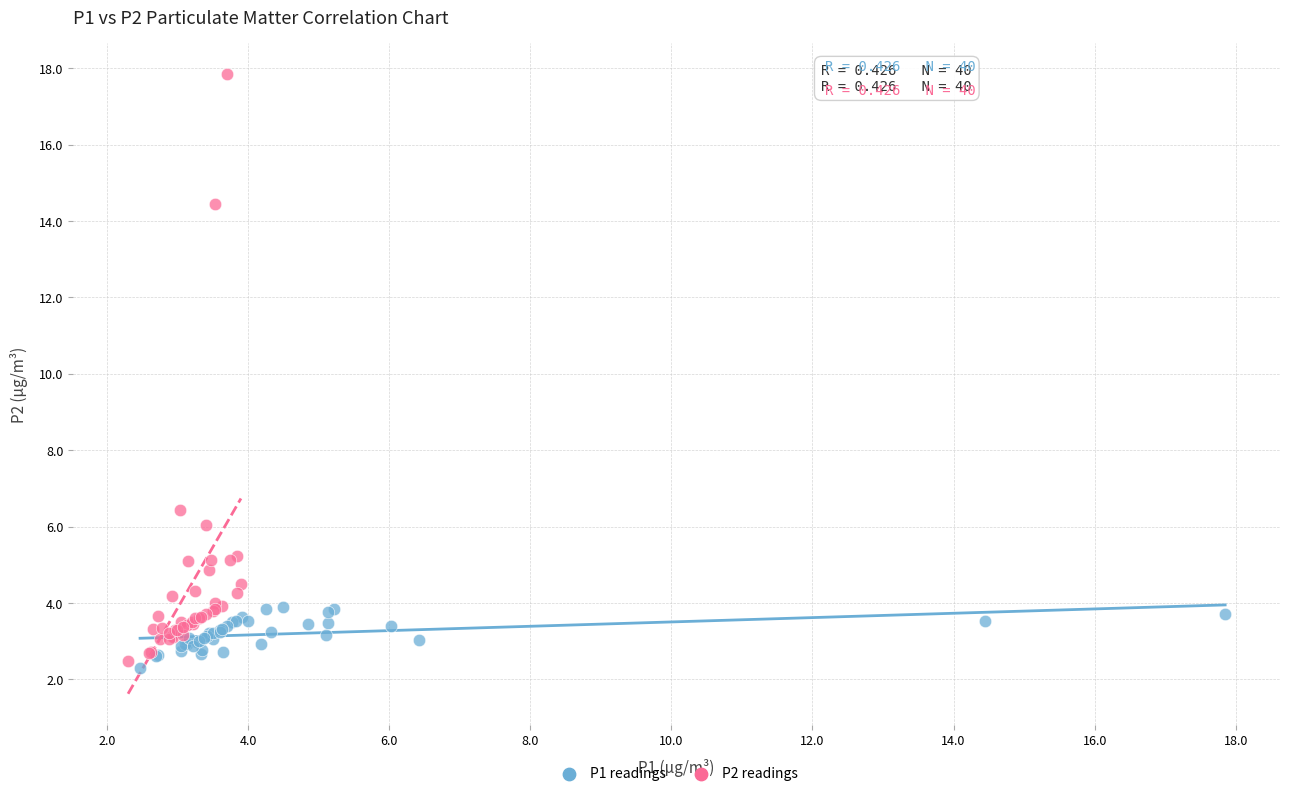

Which series reaches the maximum Y coordinate?

P2 readings